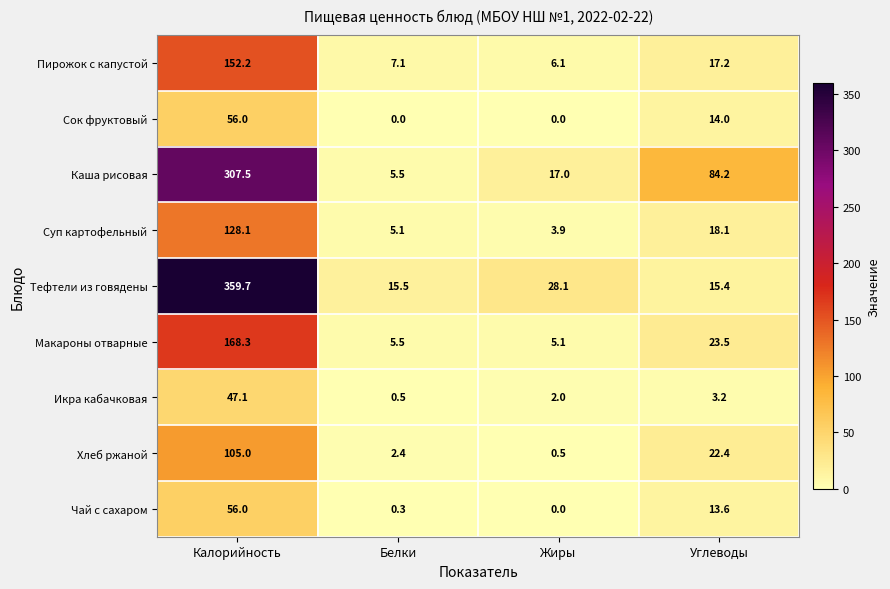

Which category has the highest value across all series?

Калорийность